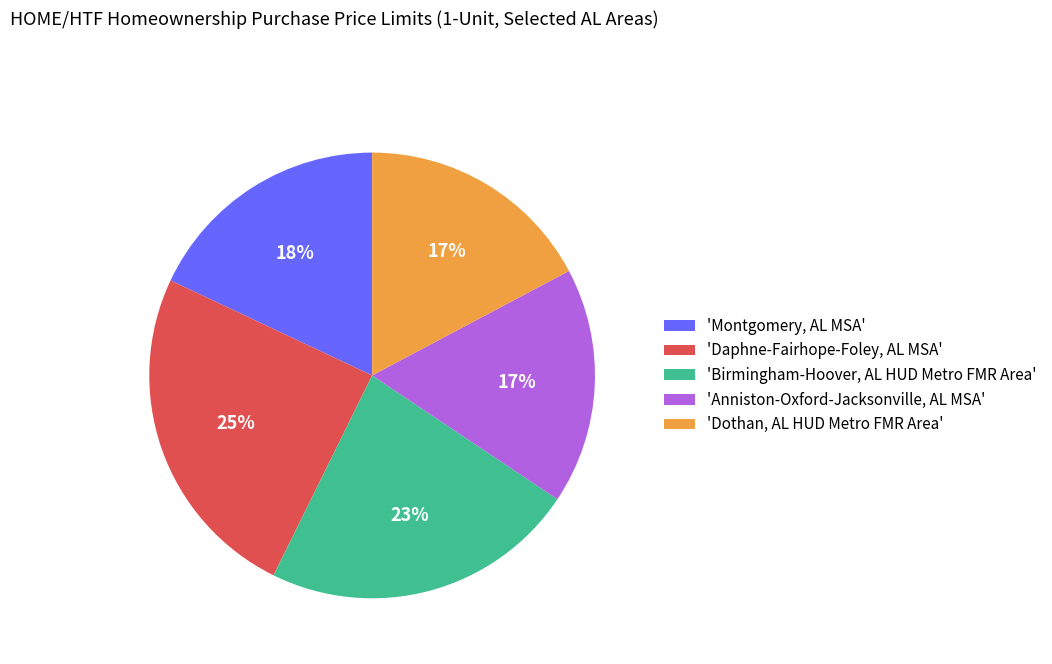

What percentage is the 'Dothan, AL HUD Metro FMR Area' slice, to the nearest percent?

17%